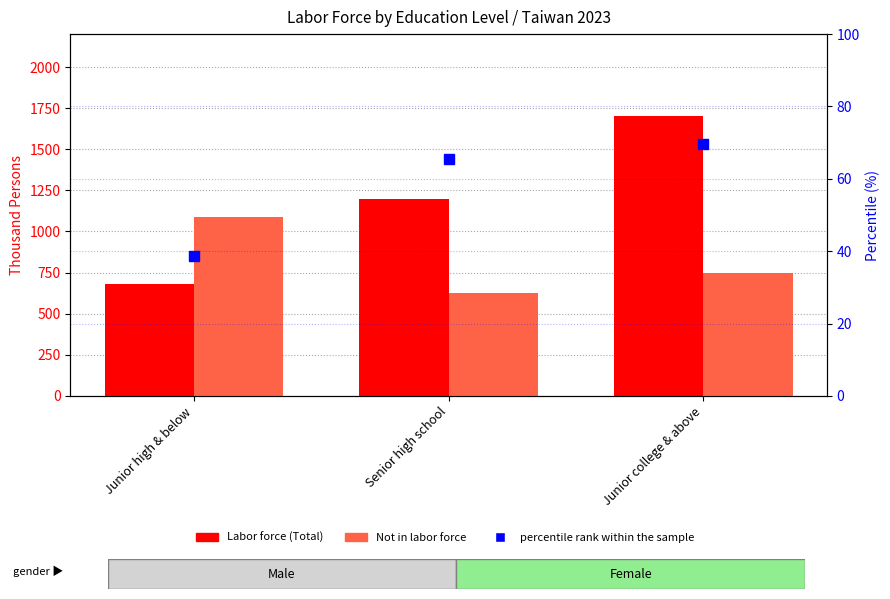

Which series has the largest range (max minus min)?

Labor force (Total)